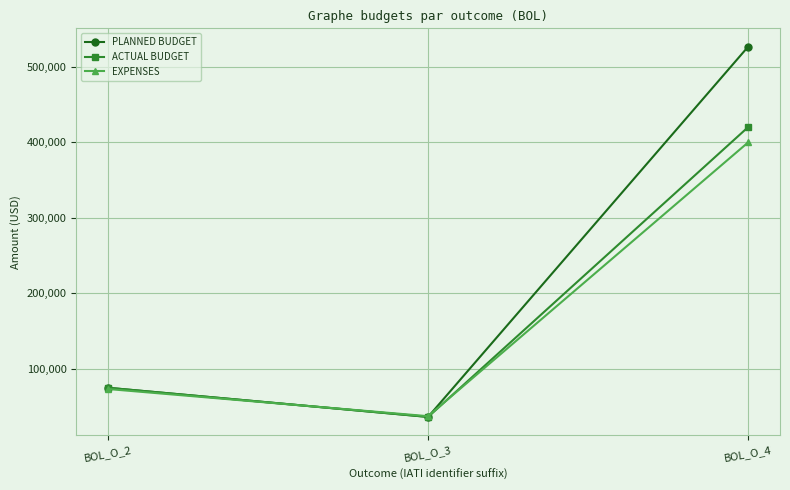

True or false: PLANNED BUDGET has a value of 36600.0 at BOL_O_3.

True